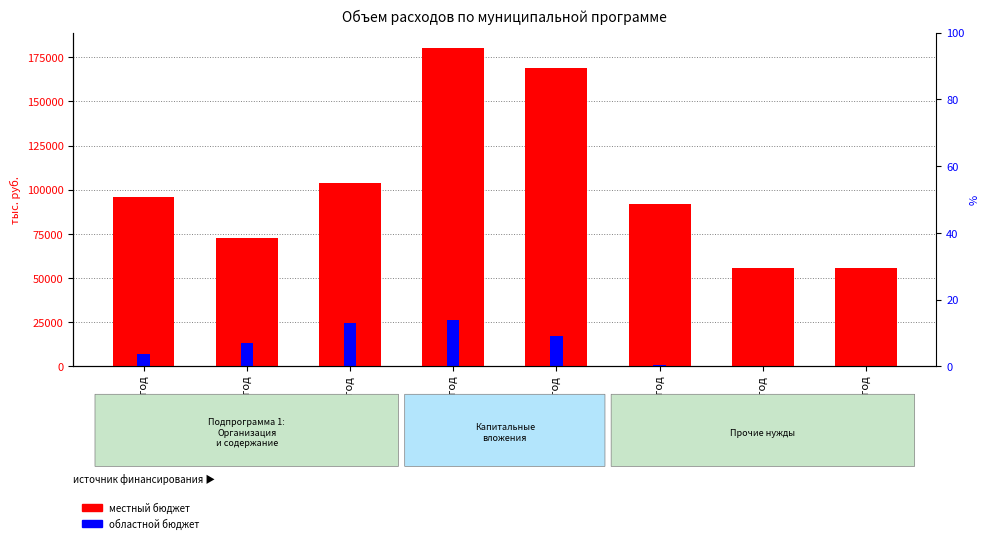

At which label does местный бюджет reach its minimum?

2026 год